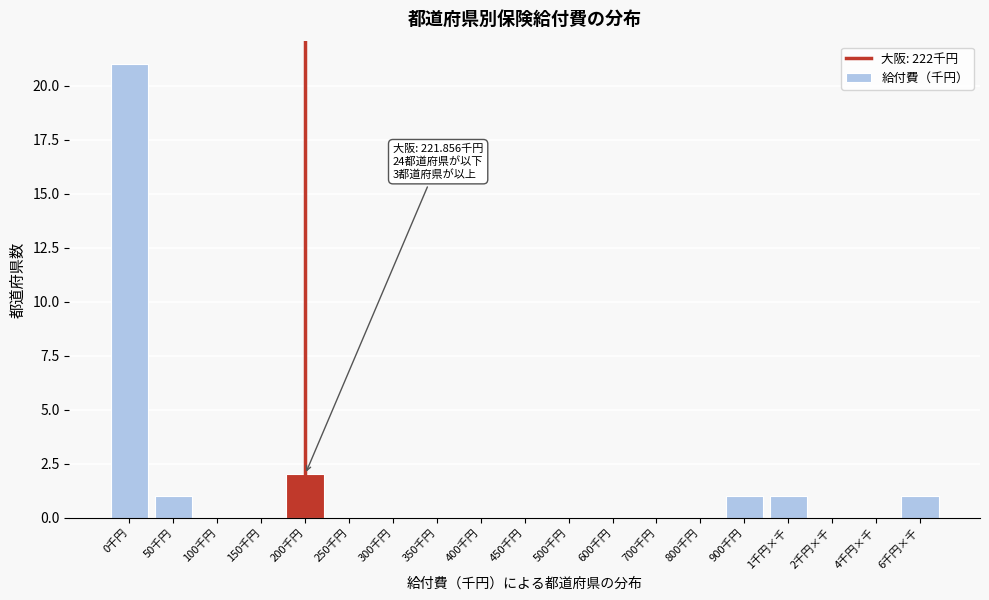

Reading left to right, extract all data points from this chart.

0千円=21	50千円=1	100千円=0	150千円=0	200千円=2	250千円=0	300千円=0	350千円=0	400千円=0	450千円=0	500千円=0	600千円=0	700千円=0	800千円=0	900千円=1	1千円×千=1	2千円×千=0	4千円×千=0	6千円×千=1